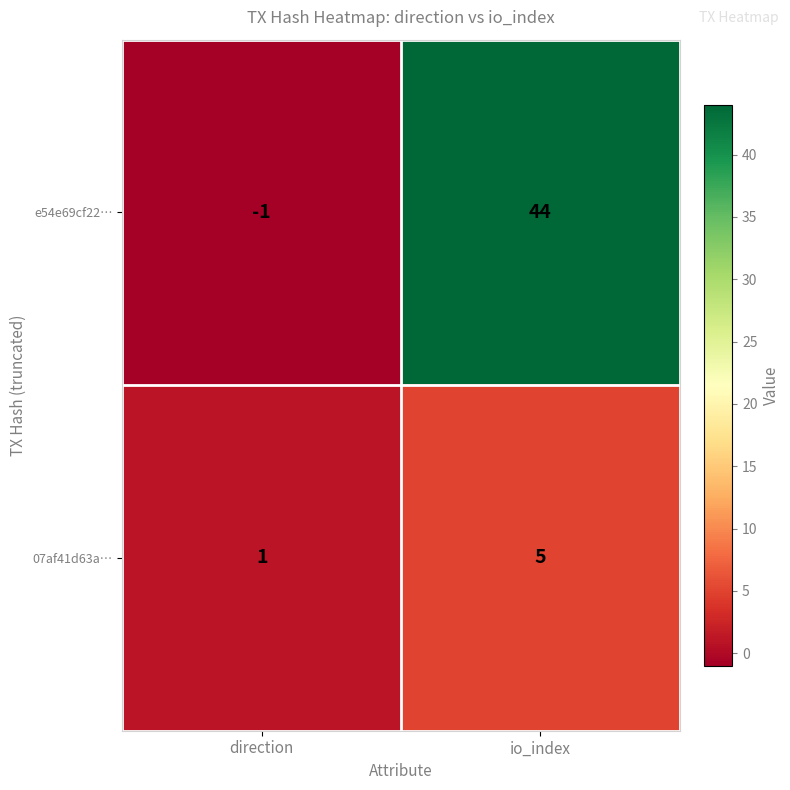

Which series changed the most between direction and io_index?

e54e69cf22…